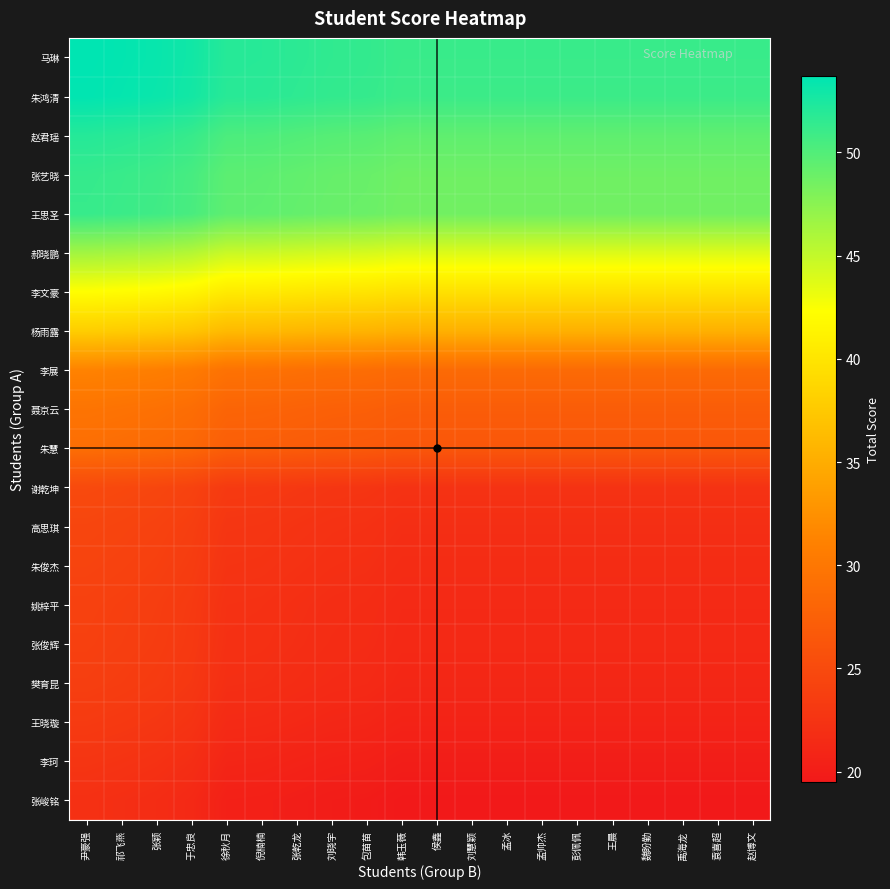

What is the total value across all series at 禹海龙?

639.6